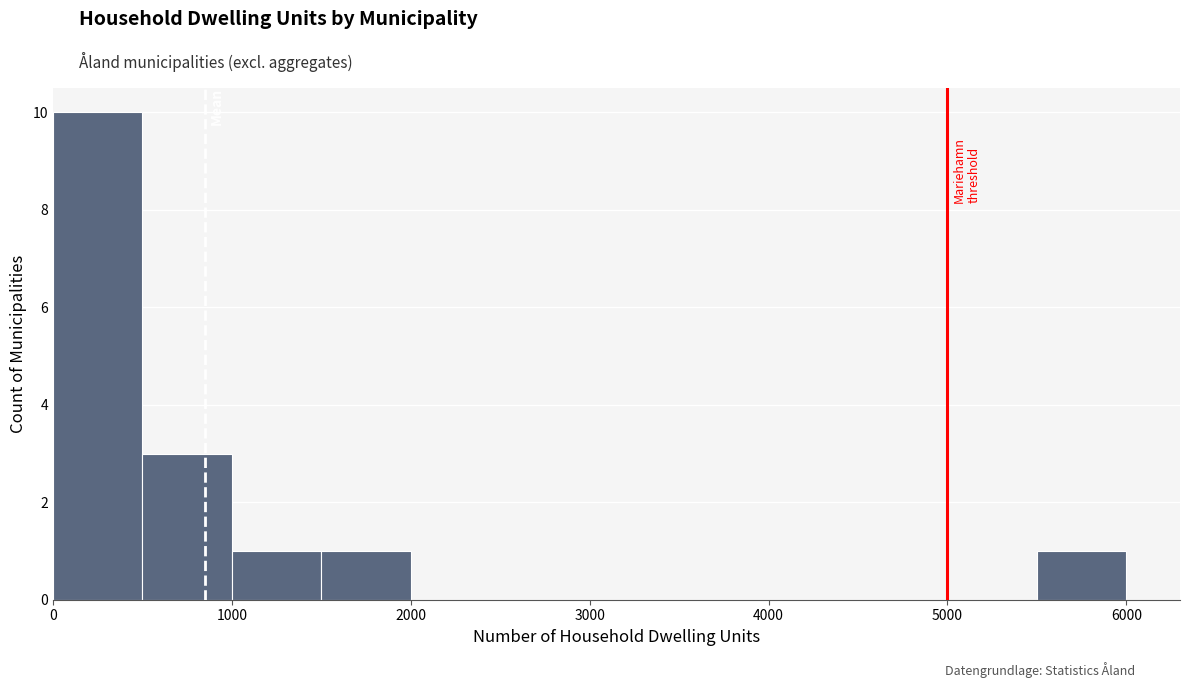

Reading left to right, list every bar in this chart as the range it spans on the x-axis followed by its height. The values are not printed on the chart, so give them approximately, as read against the axis.

0 to 500: 10
500 to 1000: 3
1000 to 1500: 1
1500 to 2000: 1
2000 to 2500: 0
2500 to 3000: 0
3000 to 3500: 0
3500 to 4000: 0
4000 to 4500: 0
4500 to 5000: 0
5000 to 5500: 0
5500 to 6000: 1